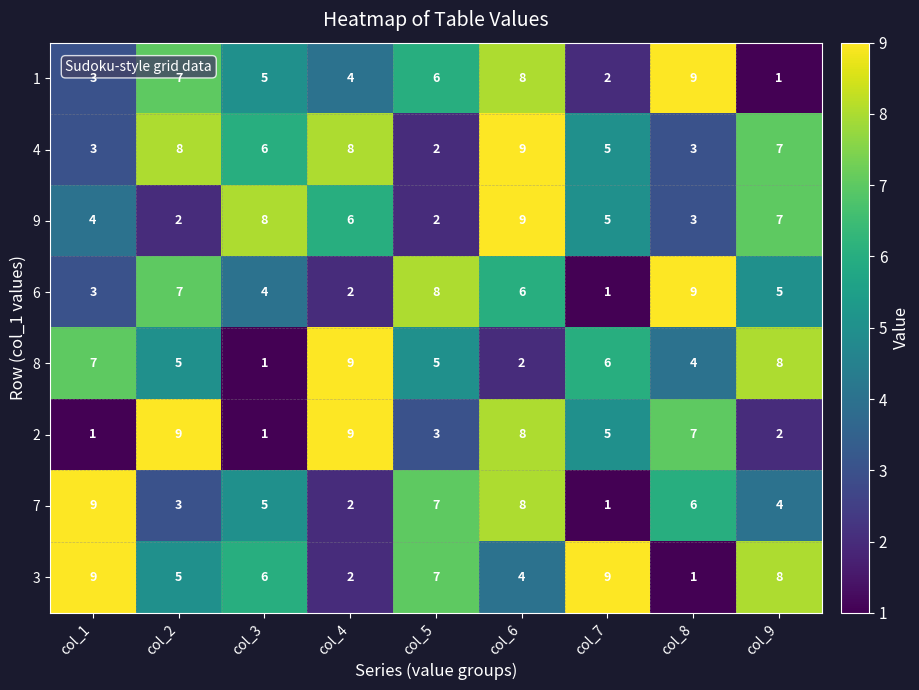

Is it true that 8 equals 13 at col_9?

False